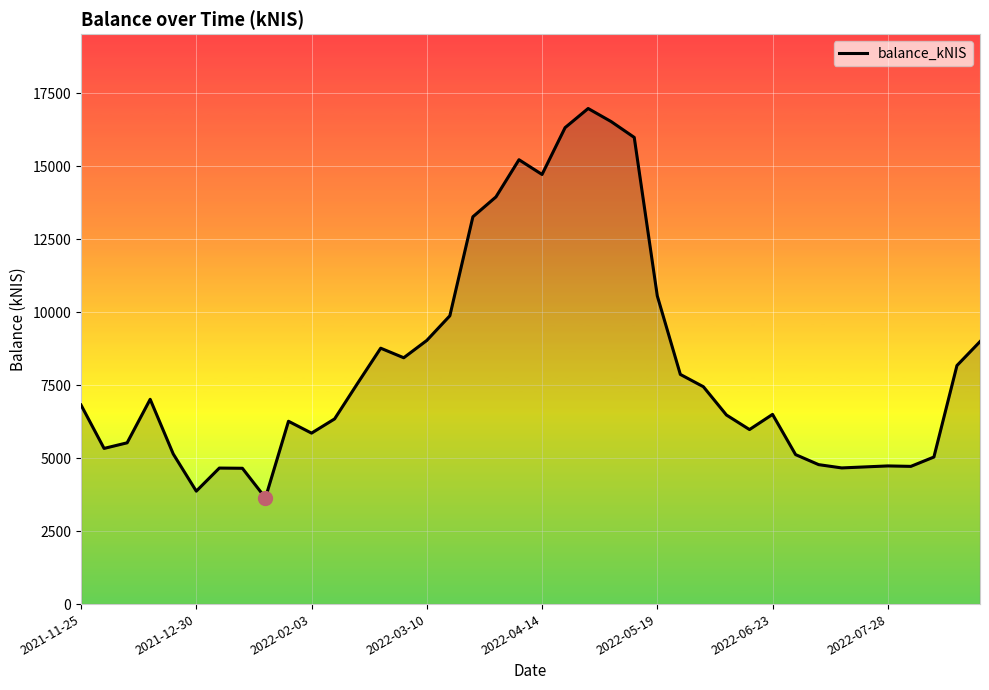

Does the chart display data point markers on the line(s)?

No